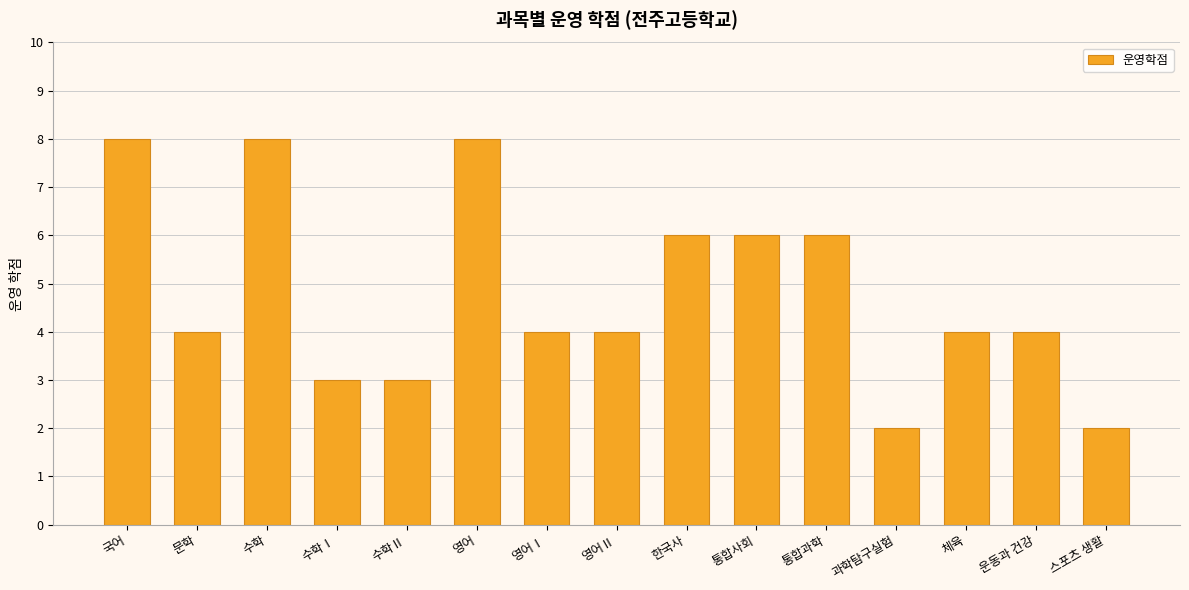

What is the approximate value at 영어Ⅰ?

4